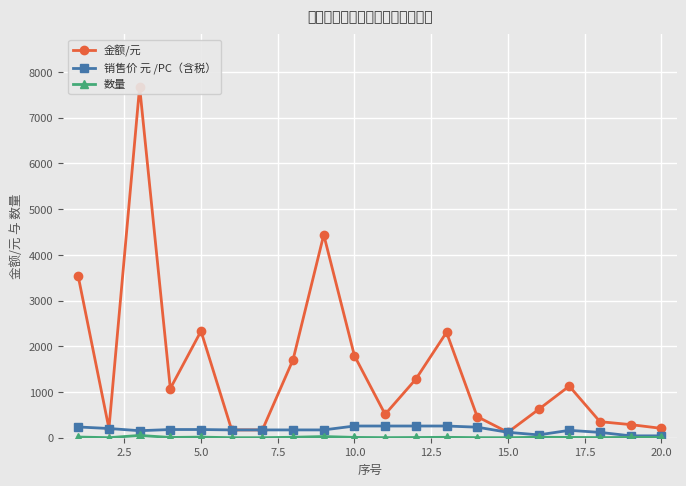

How many values in the 销售价 元 /PC（含税） series are below 170?

7